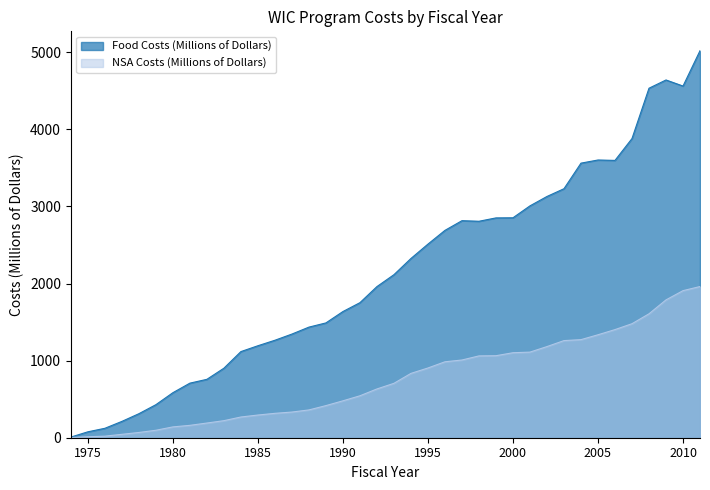

Reading left to right, transcribe all the data shown in this chart.

Food Costs (Millions of Dollars): 1974=8.2	1975=76.7	1976=122.3	1977=211.7	1978=311.5	1979=428.6	1980=584.1	1981=708.0	1982=757.6	1983=901.8	1984=1117.3	1985=1193.2	1986=1264.4	1987=1344.7	1988=1434.8	1989=1489.4	1990=1636.8	1991=1751.9	1992=1960.5	1993=2115.1	1994=2325.2	1995=2511.6	1996=2689.9	1997=2815.5	1998=2808.1	1999=2851.6	2000=2853.1	2001=3007.9	2002=3129.7	2003=3230.3	2004=3562.0	2005=3602.8	2006=3597.5	2007=3881.1	2008=4534.0	2009=4640.9	2010=4561.9	2011=5020.8
NSA Costs (Millions of Dollars): 1974=2.2	1975=12.6	1976=20.3	1977=44.2	1978=68.1	1979=96.8	1980=140.5	1981=160.6	1982=190.5	1983=221.3	1984=268.8	1985=294.4	1986=316.4	1987=333.1	1988=360.6	1989=416.5	1990=478.7	1991=544.0	1992=632.7	1993=705.6	1994=834.4	1995=904.6	1996=985.1	1997=1008.2	1998=1061.4	1999=1063.9	2000=1102.6	2001=1110.6	2002=1182.3	2003=1260.0	2004=1272.4	2005=1335.5	2006=1402.6	2007=1479.0	2008=1607.6	2009=1788.0	2010=1907.9	2011=1961.3